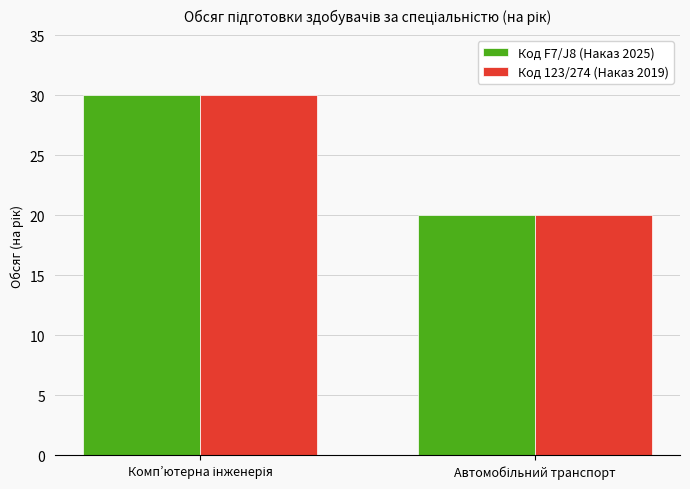

Reading right to left, transcribe all the data shown in this chart.

Код F7/J8 (Наказ 2025): 20	30
Код 123/274 (Наказ 2019): 20	30